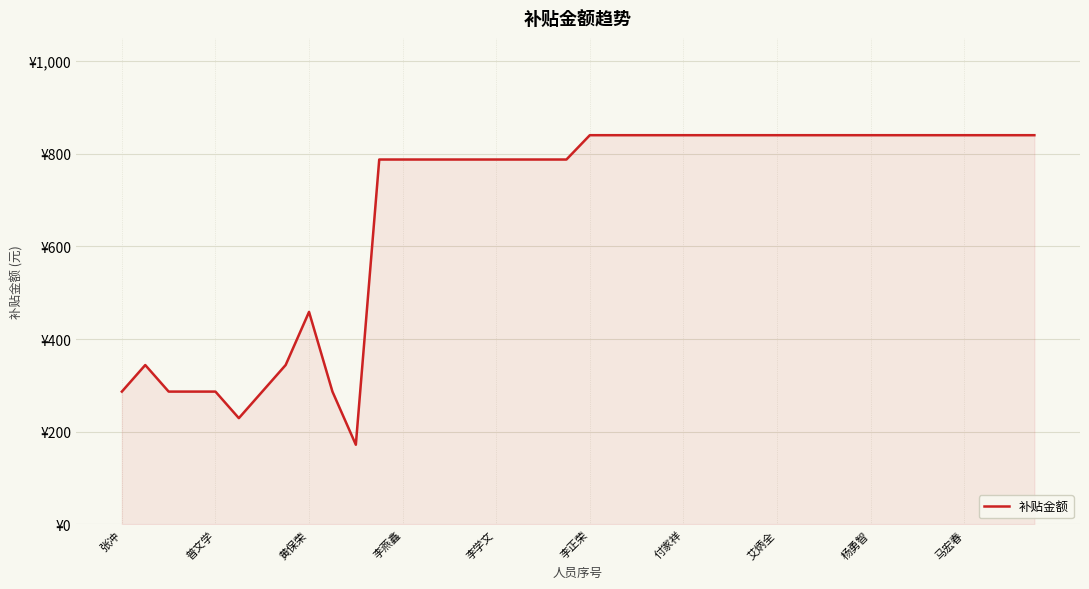

Does the chart display data point markers on the line(s)?

No